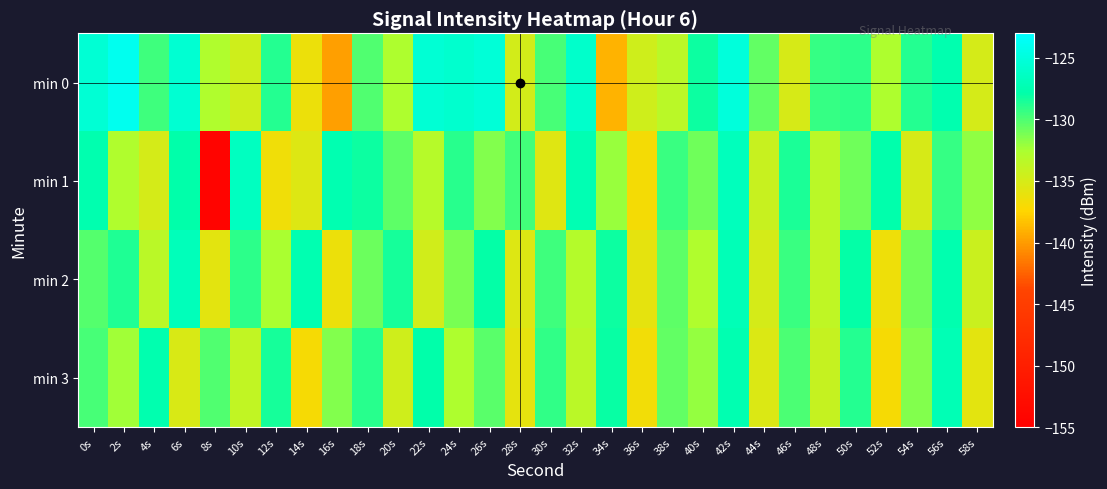

Which label corresponds to the smallest value in the chart?

8s